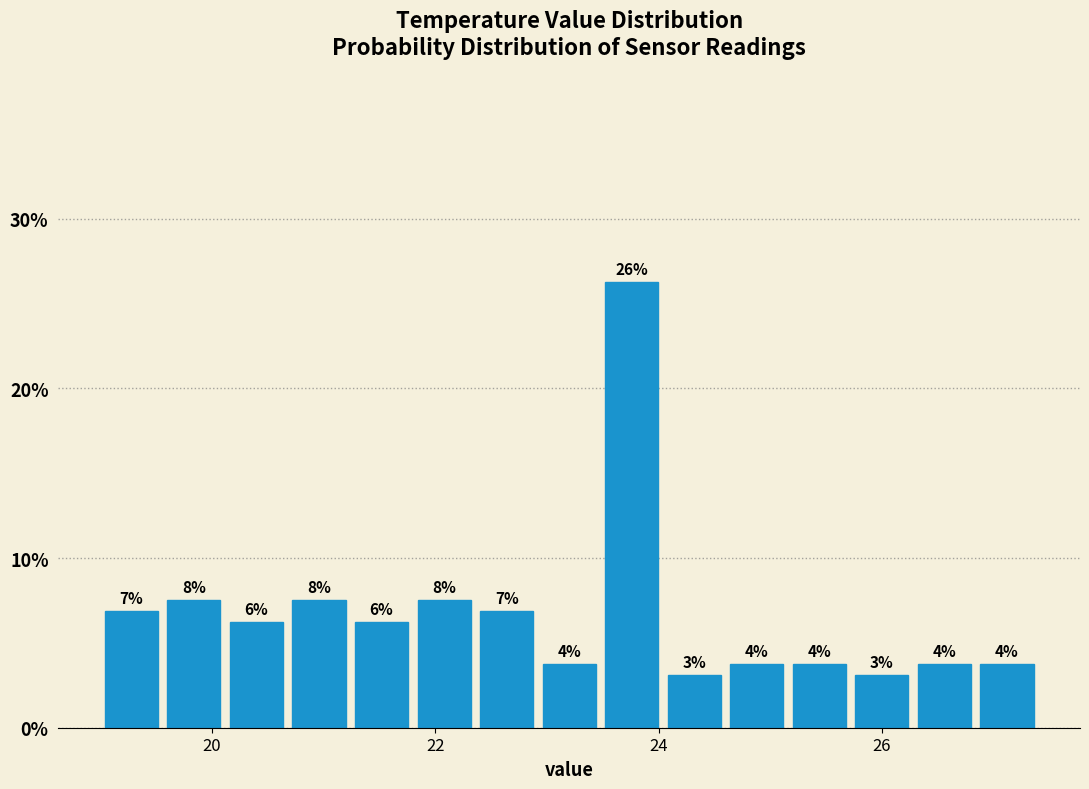

Around what value on the x-axis is the tallest bar? Give the approximate position of its centre, as read against the axis.

23.8